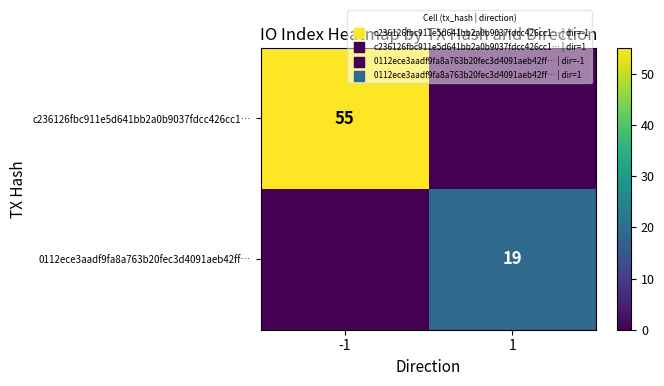

At how many categories does at least one series exceed 13?

2